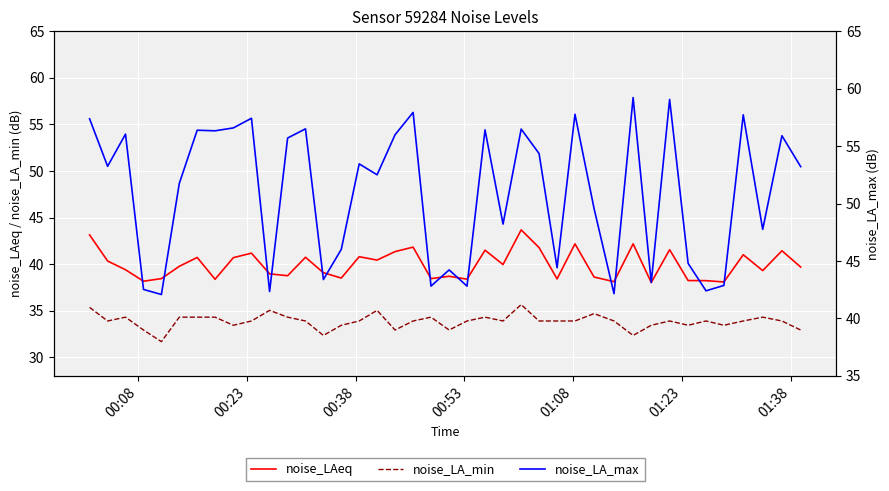

What is the difference between the second highest and minimum values in the noise_LAeq series?

5.1